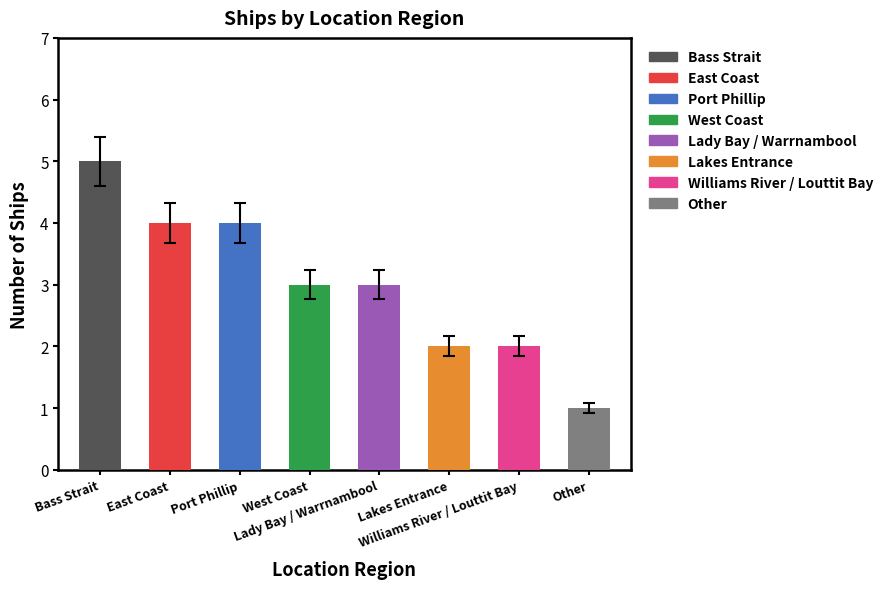

Which category has the lowest value across all series?

Other